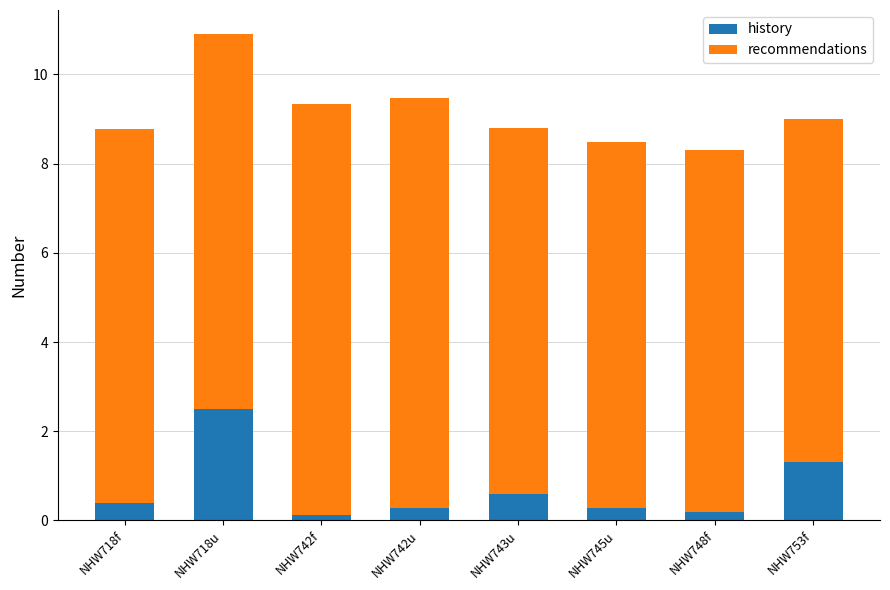

What is the sum of all history values?

5.7